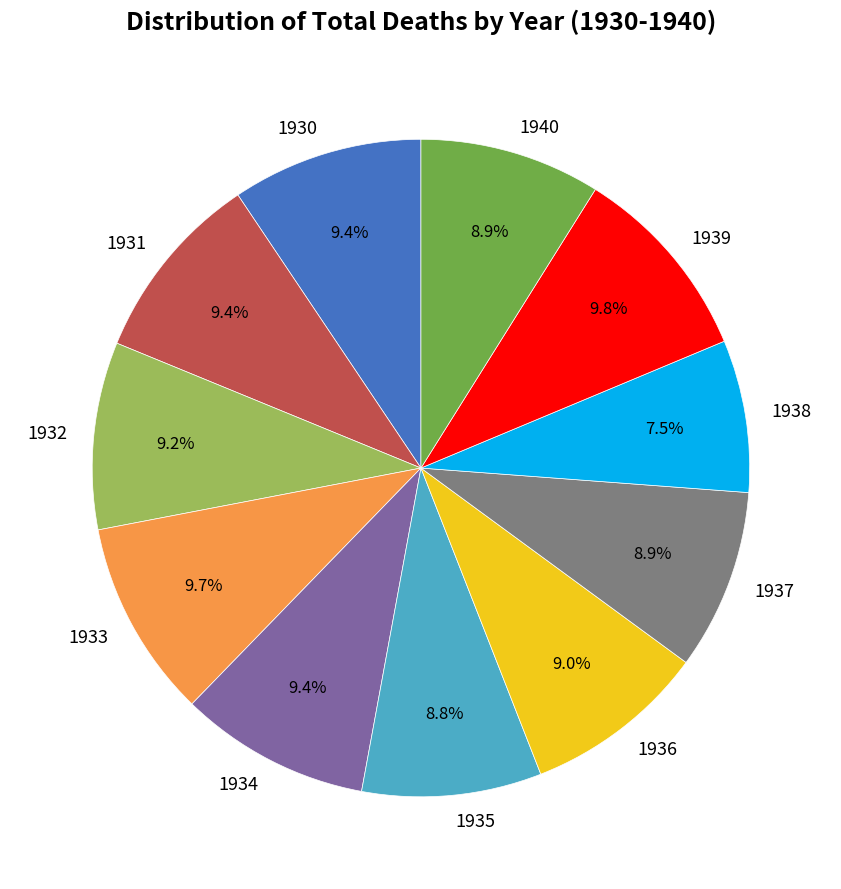

Which category has the smallest portion of the pie?

1938